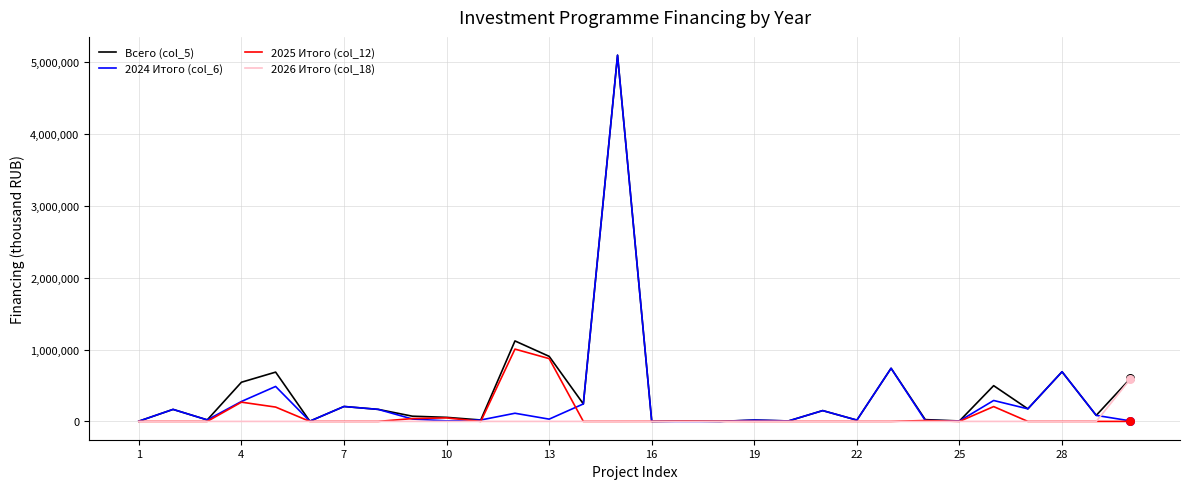

Which series has the largest range (max minus min)?

2024 Итого (col_6)